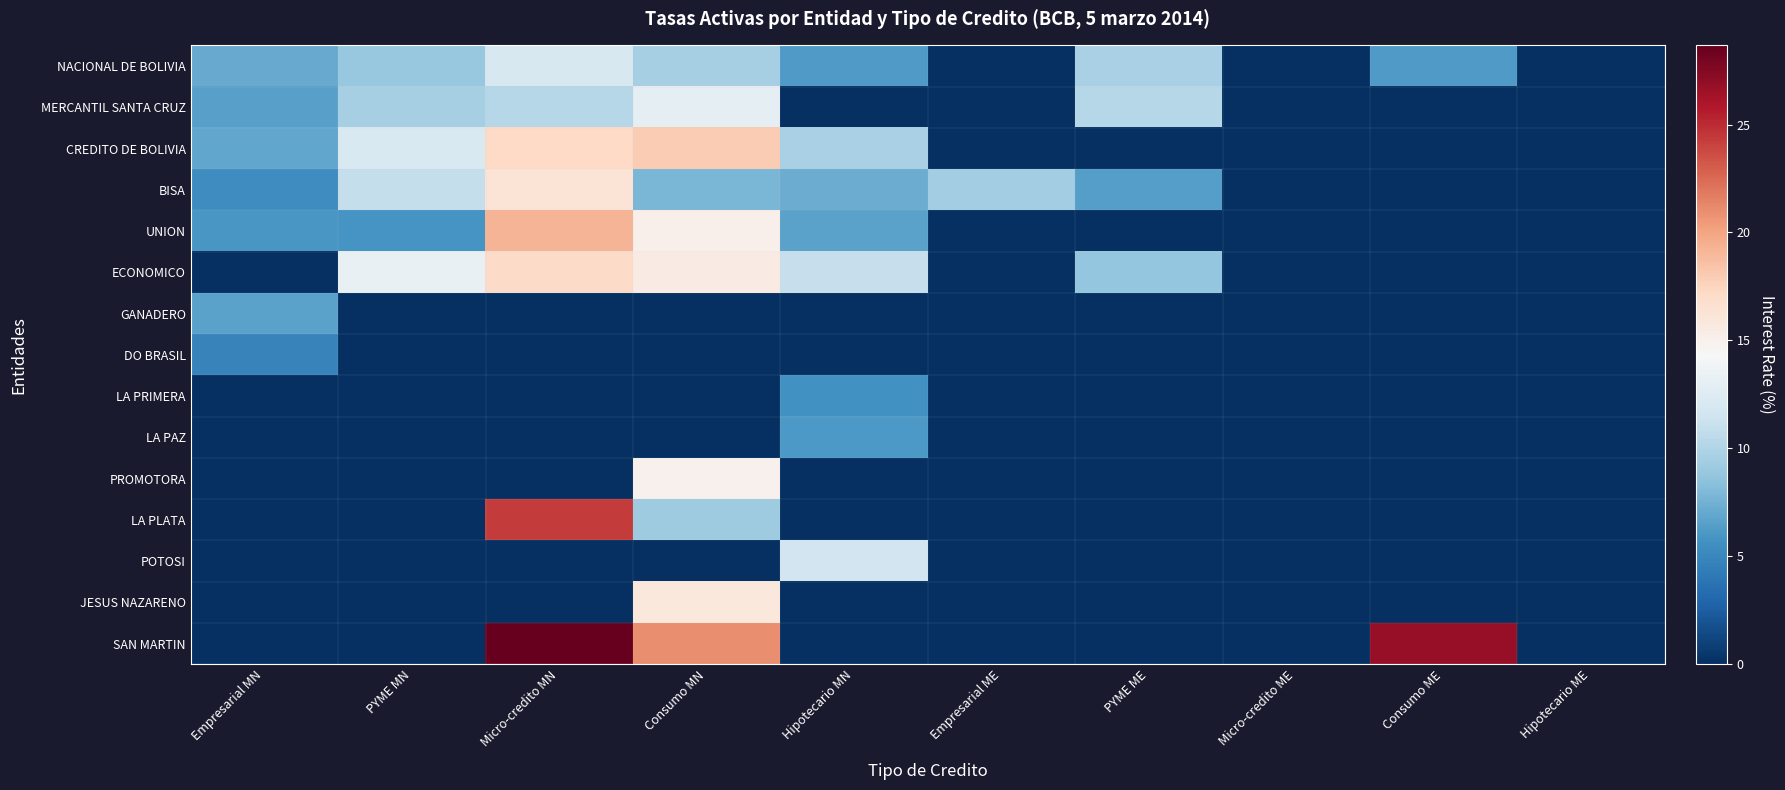

At which category is the sum across all series the highest?

Micro-credito MN